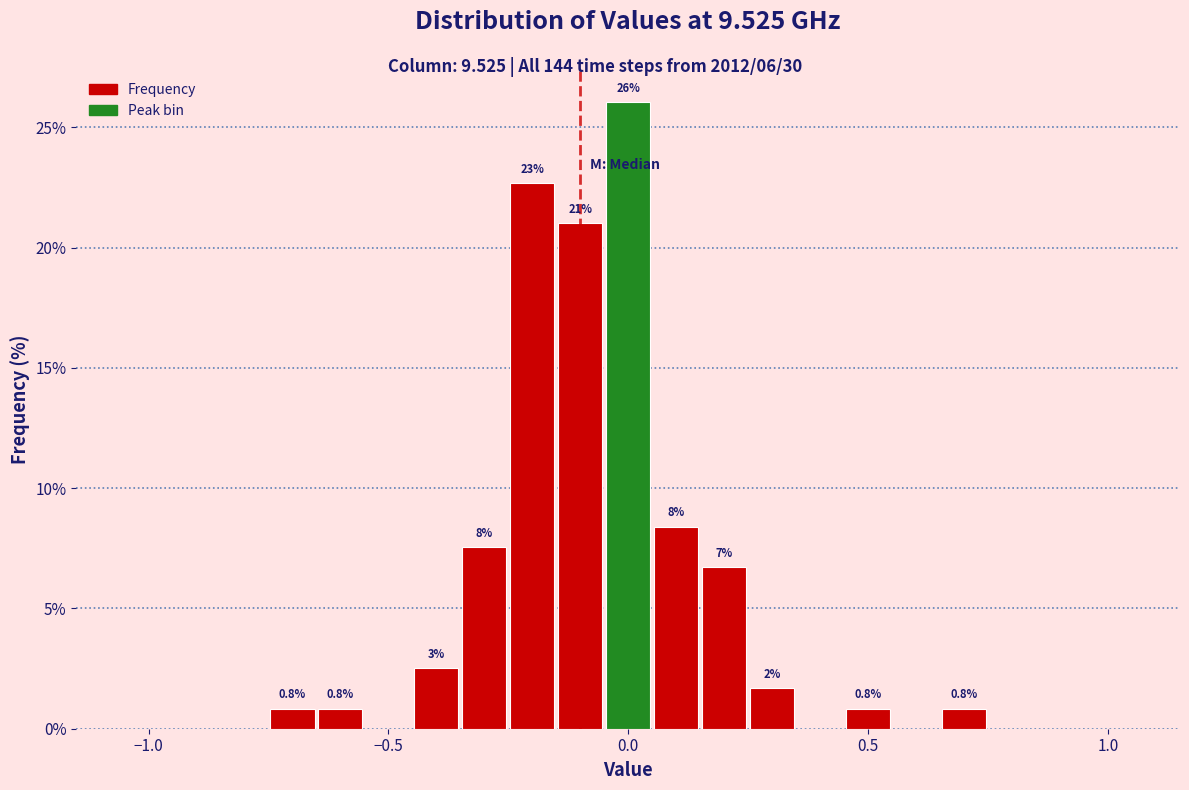

Read against the x-axis, roughly where is the centre of the tallest bar?

0.00